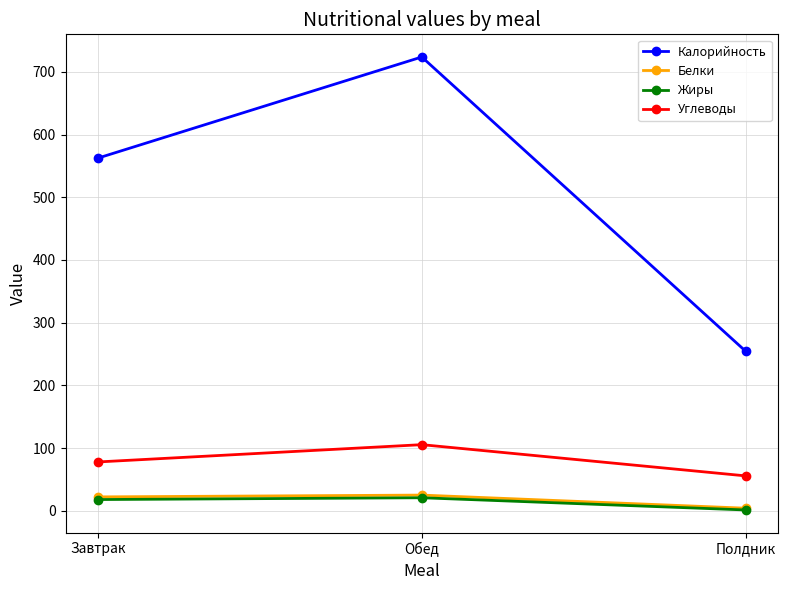

Which series has the widest spread of values?

Калорийность